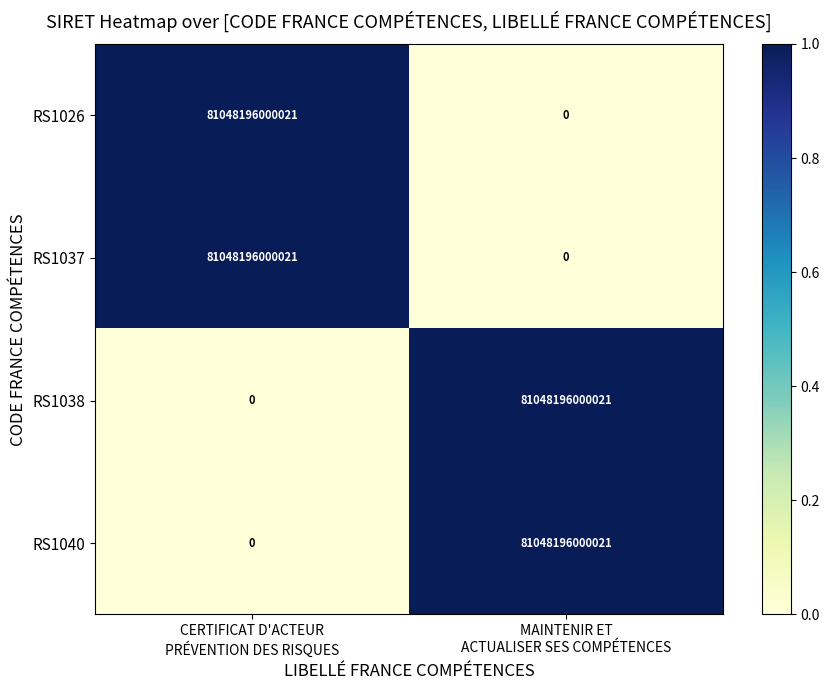

What is the difference between the maximum and minimum values in the RS1026 series?

81048196000021